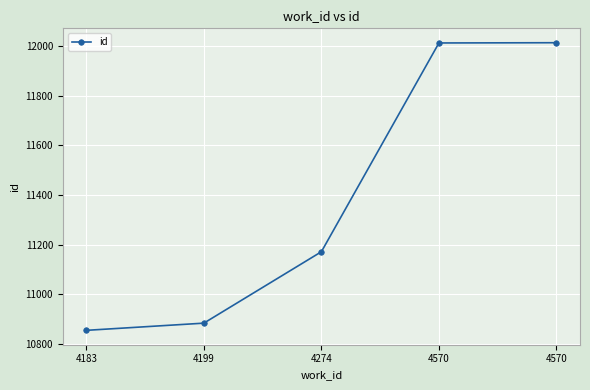

Between 4570 and 4183, which is larger?

4570